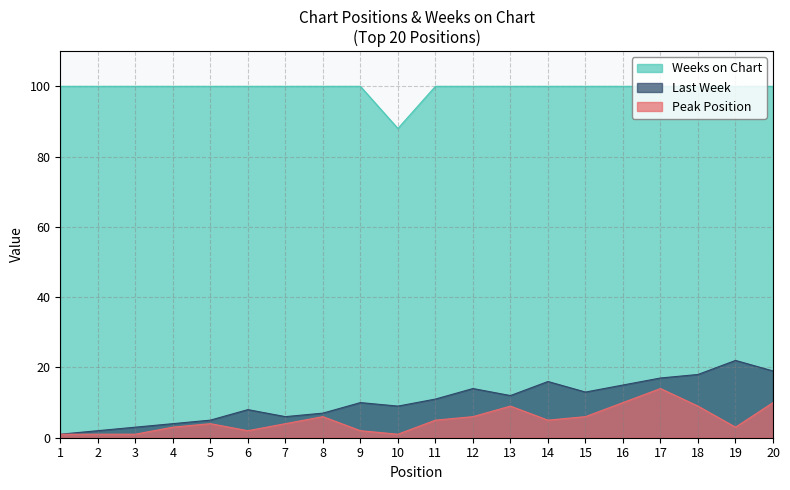

What is the average value of the Weeks on Chart series?

99